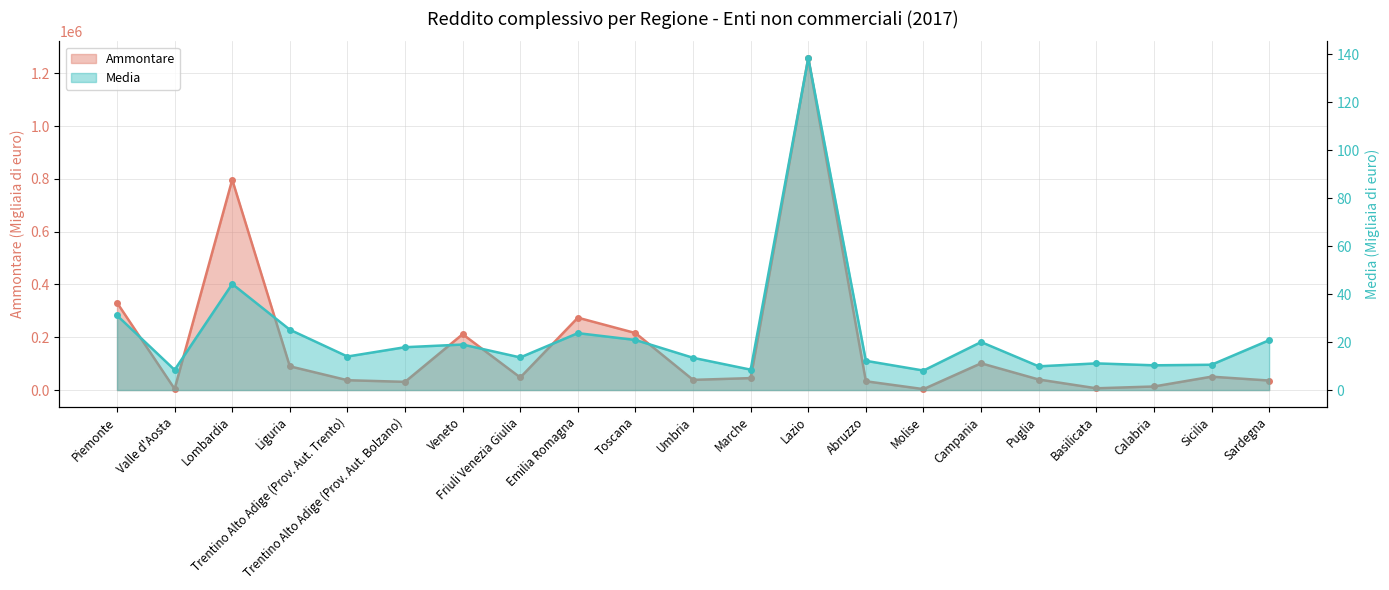

What value does the Ammontare series have at Basilicata?

6667.0